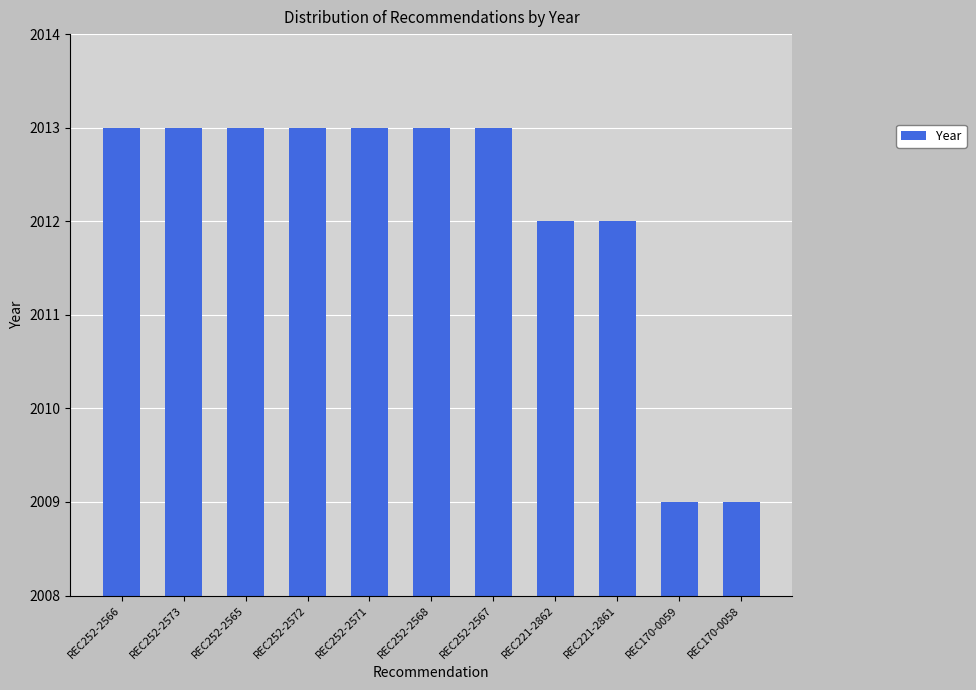

How many values are between 2012 and 2013?

9